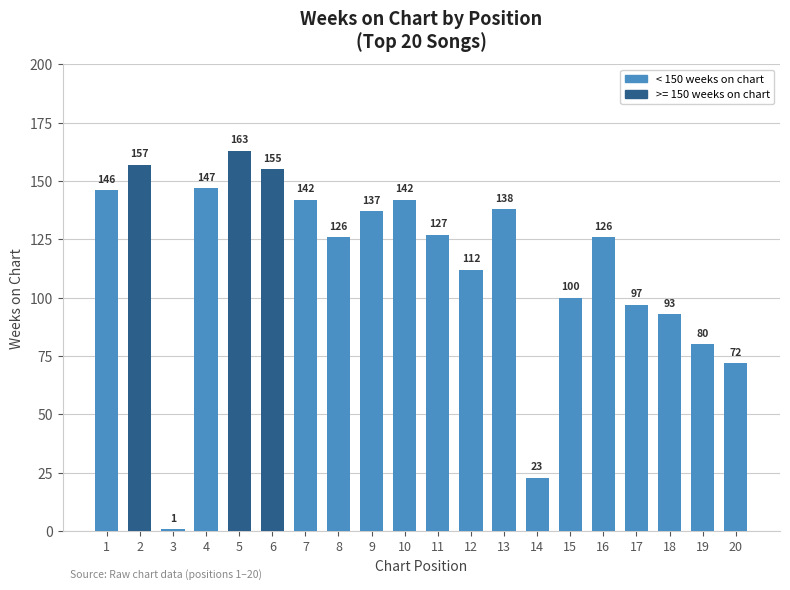

What is the value of the 6th bar from the left?

155